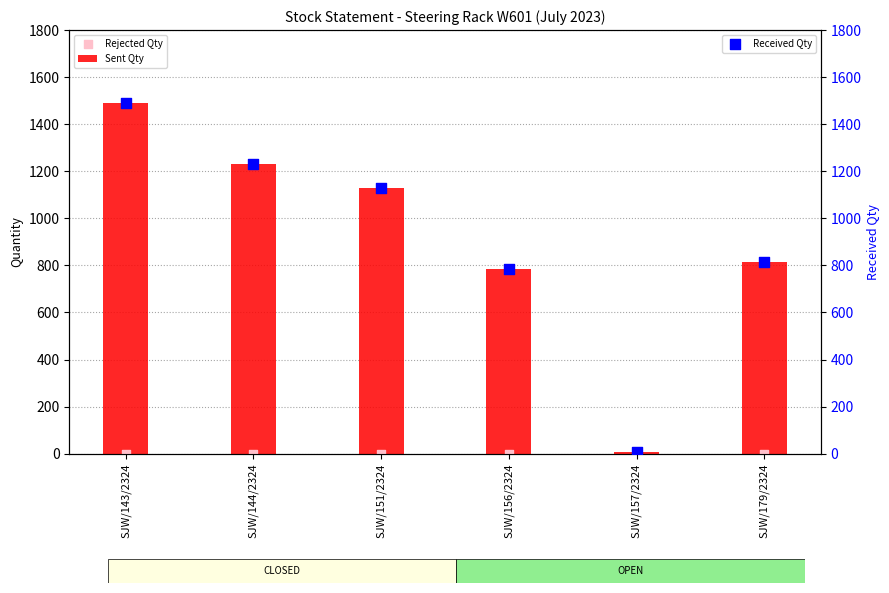

Which series contains the highest Y value?

Sent Qty